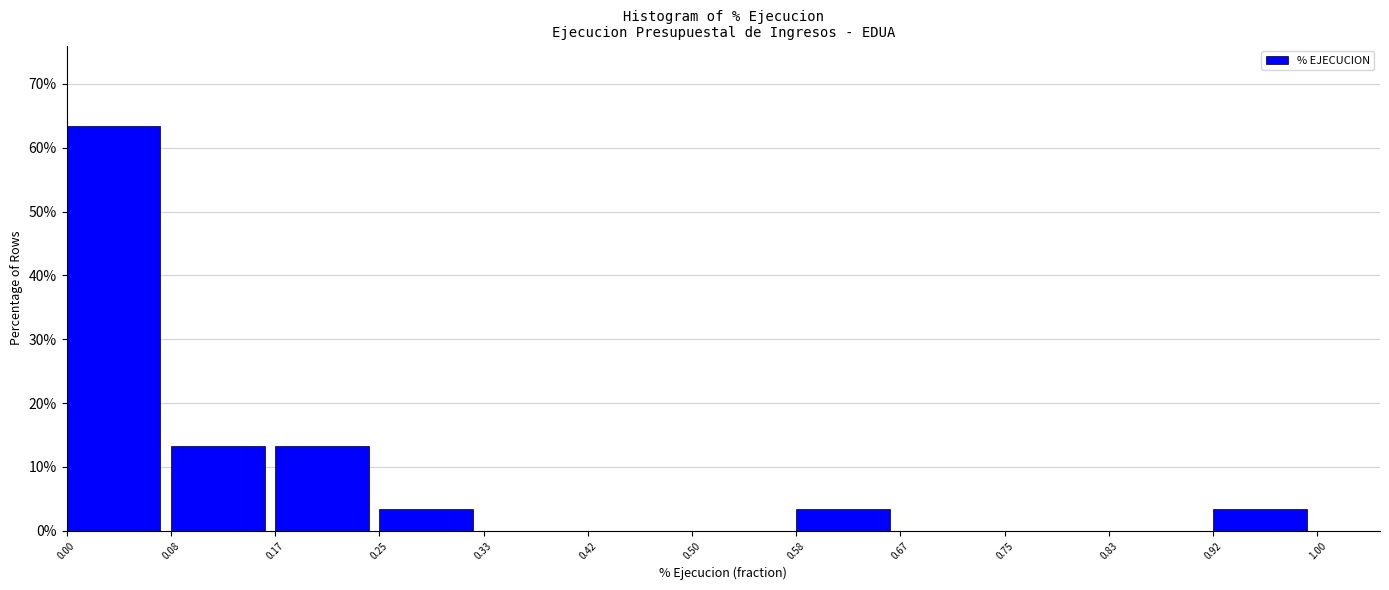

Reading left to right, transcribe this chart: for each bar, give the range it covers on the x-axis and its height. The values are not printed on the chart, so give them approximately, as read against the axis.

0.00 to 0.08: 63
0.08 to 0.17: 13
0.17 to 0.25: 13
0.25 to 0.33: 3
0.33 to 0.42: 0
0.42 to 0.50: 0
0.50 to 0.58: 0
0.58 to 0.67: 3
0.67 to 0.75: 0
0.75 to 0.83: 0
0.83 to 0.92: 0
0.92 to 1.00: 3